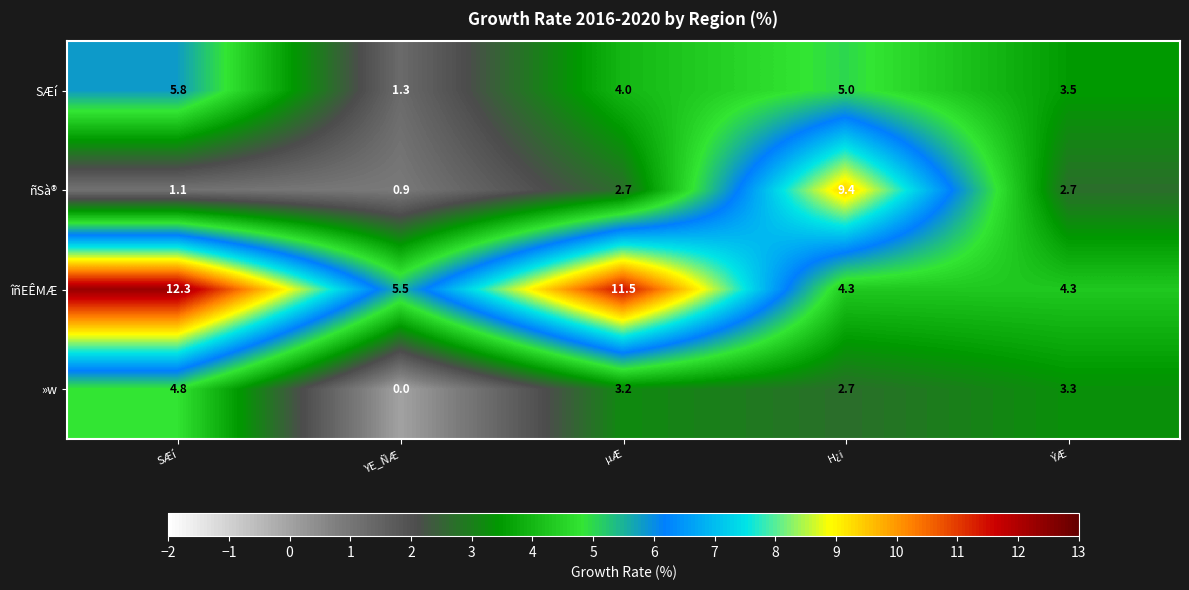

The »w series shows 3.2 at µÆ. True or false?

True